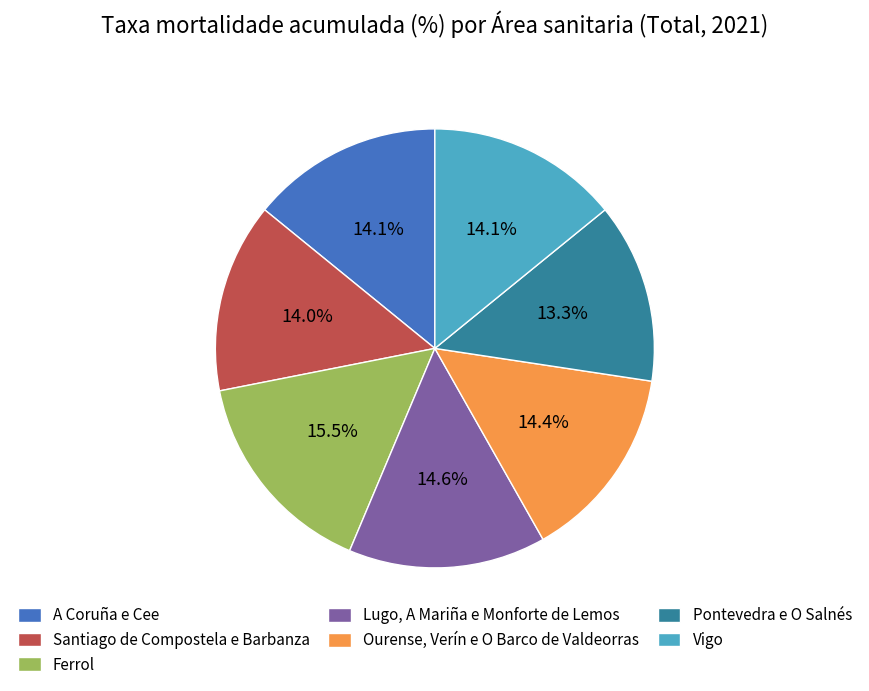

Is there any slice that represents more than half of the pie?

No